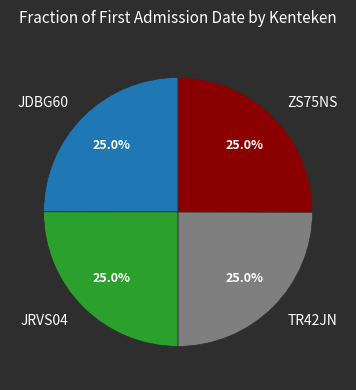

Is there any slice that represents more than half of the pie?

No